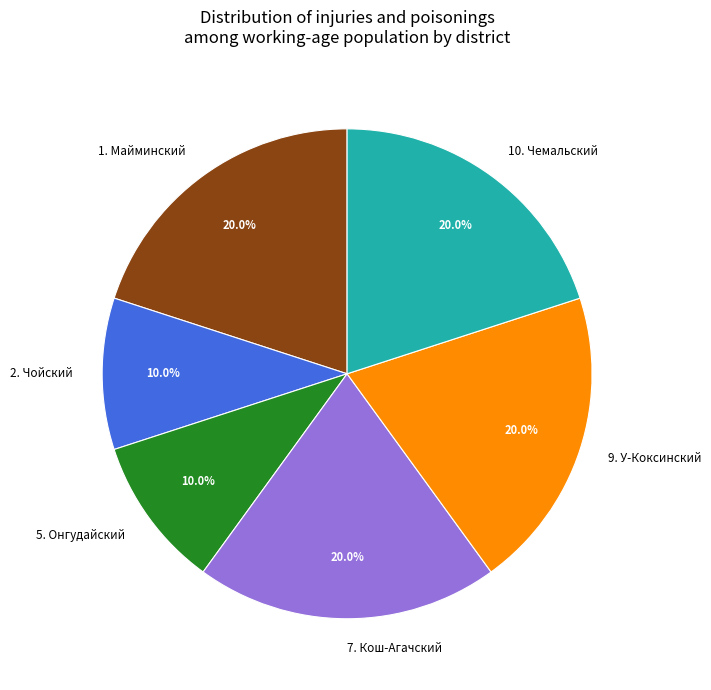

Do 2. Чойский and 7. Кош-Агачский together represent more than half of the pie?

No